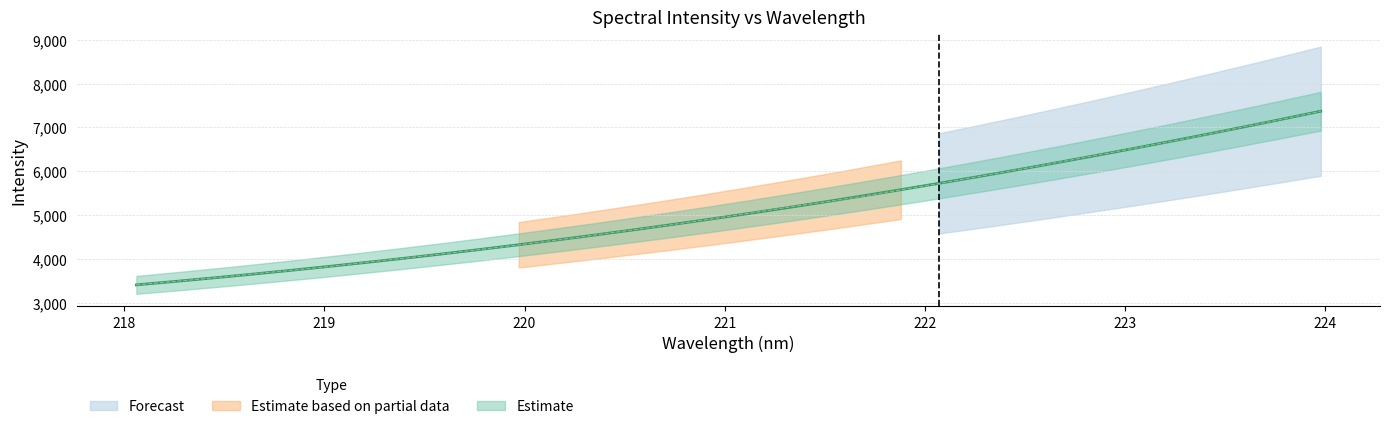

Rank the categories by value from lowest to highest.

218.0596, 218.2508, 218.442, 218.6332, 218.8244, 219.0156, 219.2067, 219.3979, 219.589, 219.7801, 219.9712, 220.1623, 220.3533, 220.5444, 220.7354, 220.9264, 221.1174, 221.3083, 221.4993, 221.6902, 221.8812, 222.0721, 222.263, 222.4538, 222.6447, 222.8355, 223.0264, 223.2172, 223.408, 223.5987, 223.7895, 223.9802